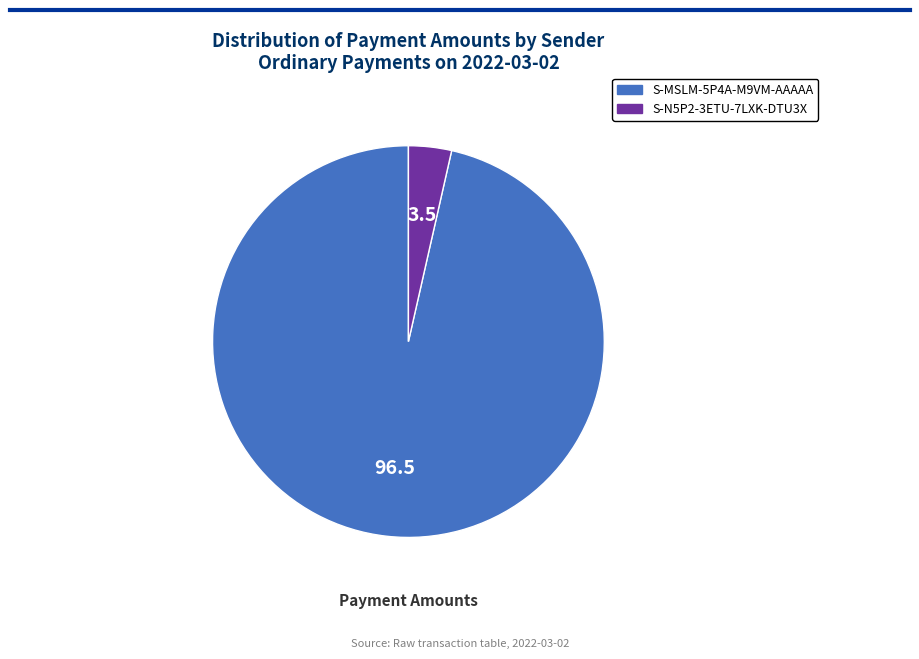

Combined, do S-N5P2-3ETU-7LXK-DTU3X and S-MSLM-5P4A-M9VM-AAAAA account for over 50%?

Yes